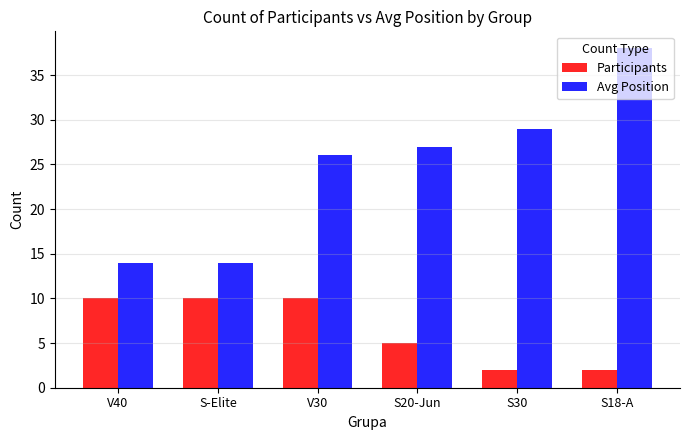

What position from the left is V40?

1